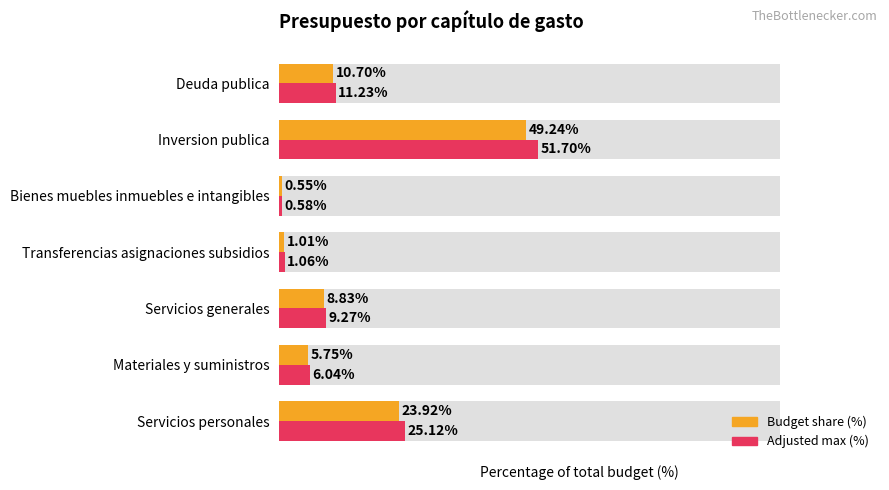

Reading left to right, transcribe all the data shown in this chart.

Budget share (%): 23.9	5.8	8.8	1.0	0.6	49.2	10.7
Adjusted max (%): 25.1	6.0	9.3	1.1	0.6	51.7	11.2